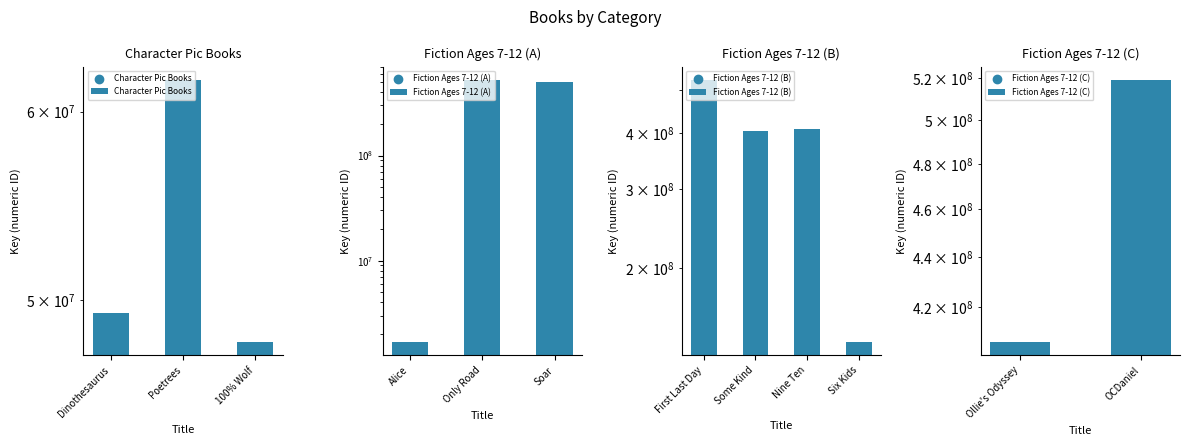

Approximately how many times larger is the value at 100% Wolf compared to Dinothesaurus?

1.0